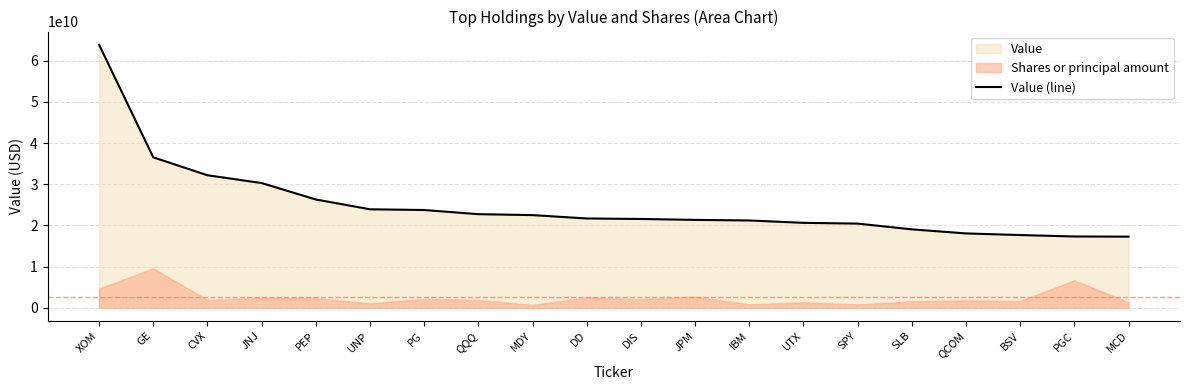

Rank the categories by value from highest to lowest.

XOM, GE, CVX, JNJ, PEP, UNP, PG, QQQ, MDY, DD, DIS, JPM, IBM, UTX, SPY, SLB, QCOM, BSV, PGC, MCD